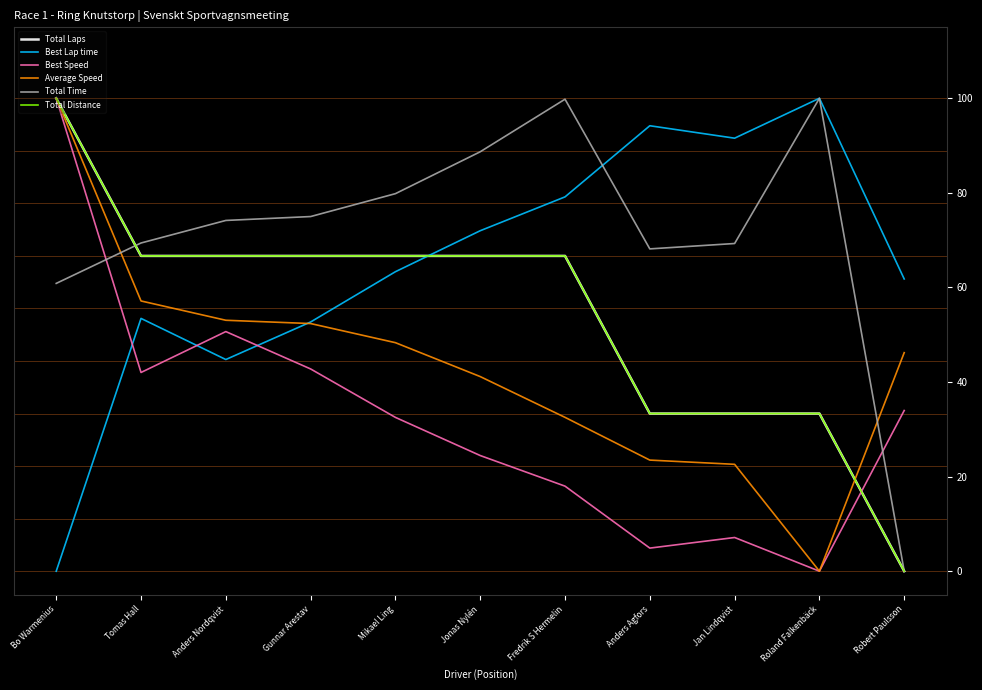

After their last crossing, which series has the higher values: Total Laps or Best Lap time?

Best Lap time